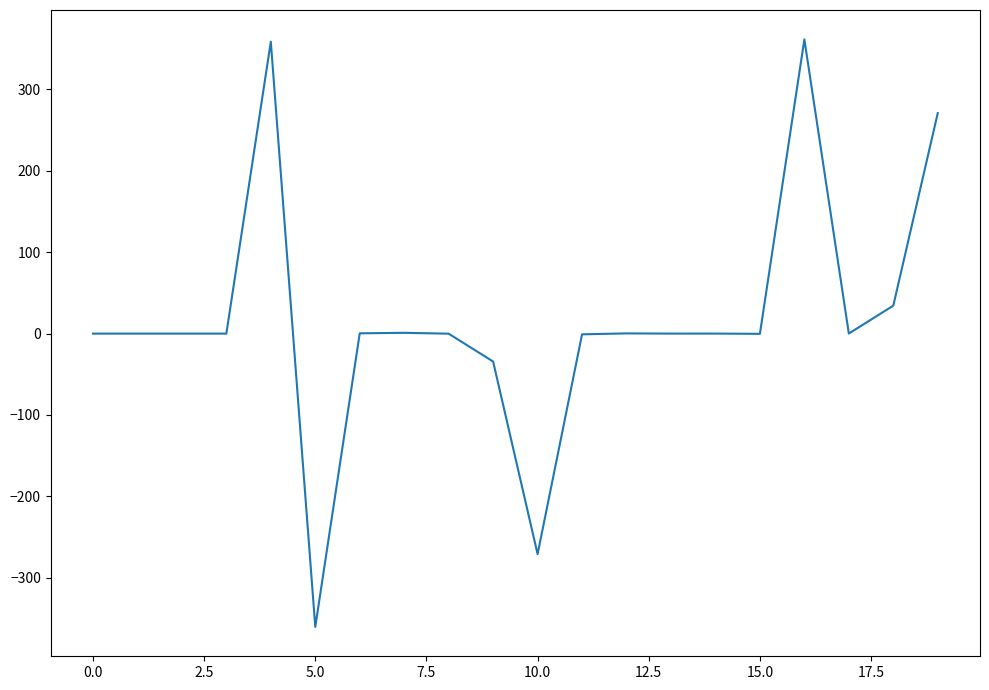

How many categories are shown in the chart?

20